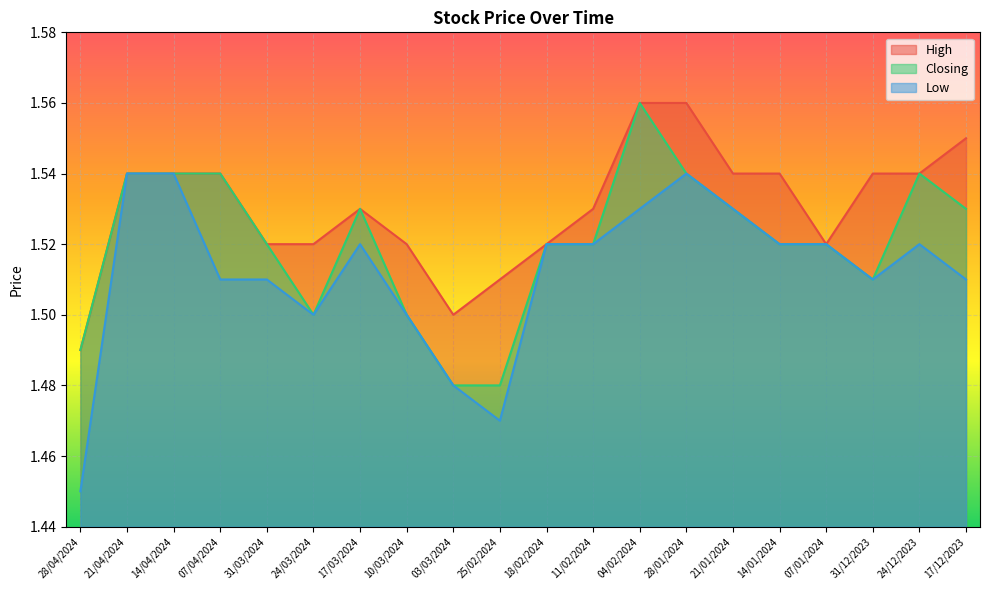

At how many categories does at least one series exceed 1?

20